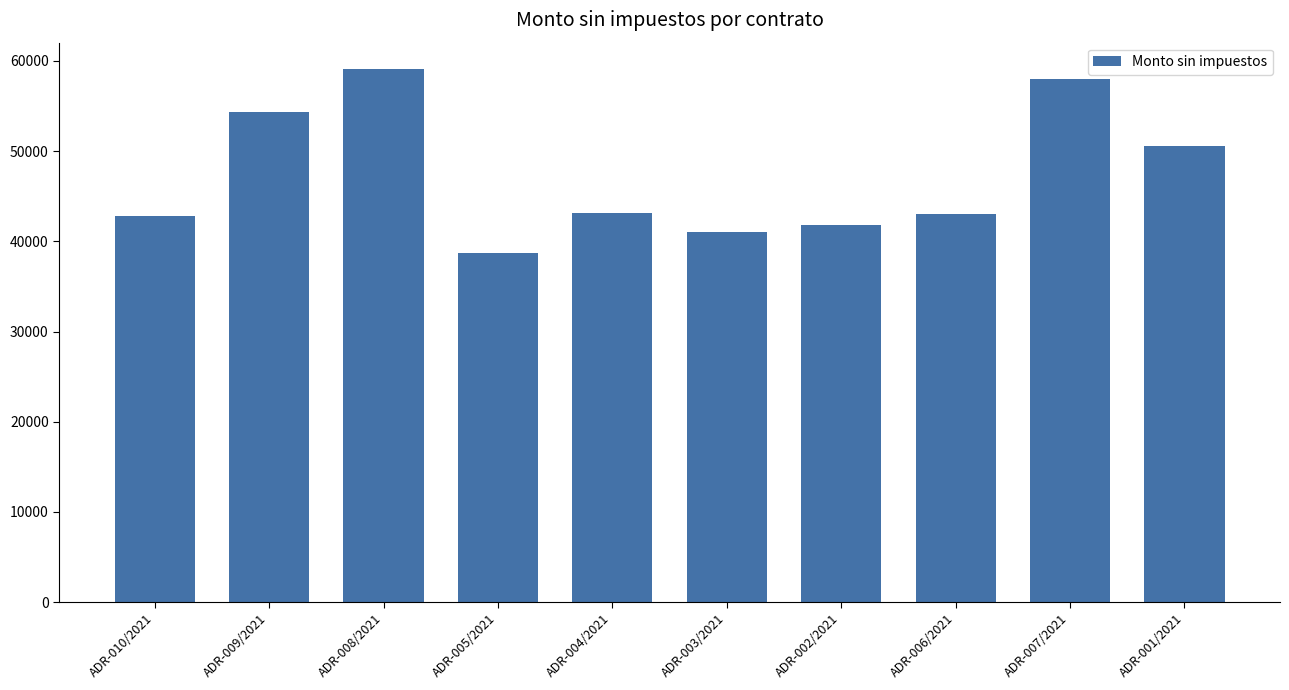

How many bars are there in total?

10